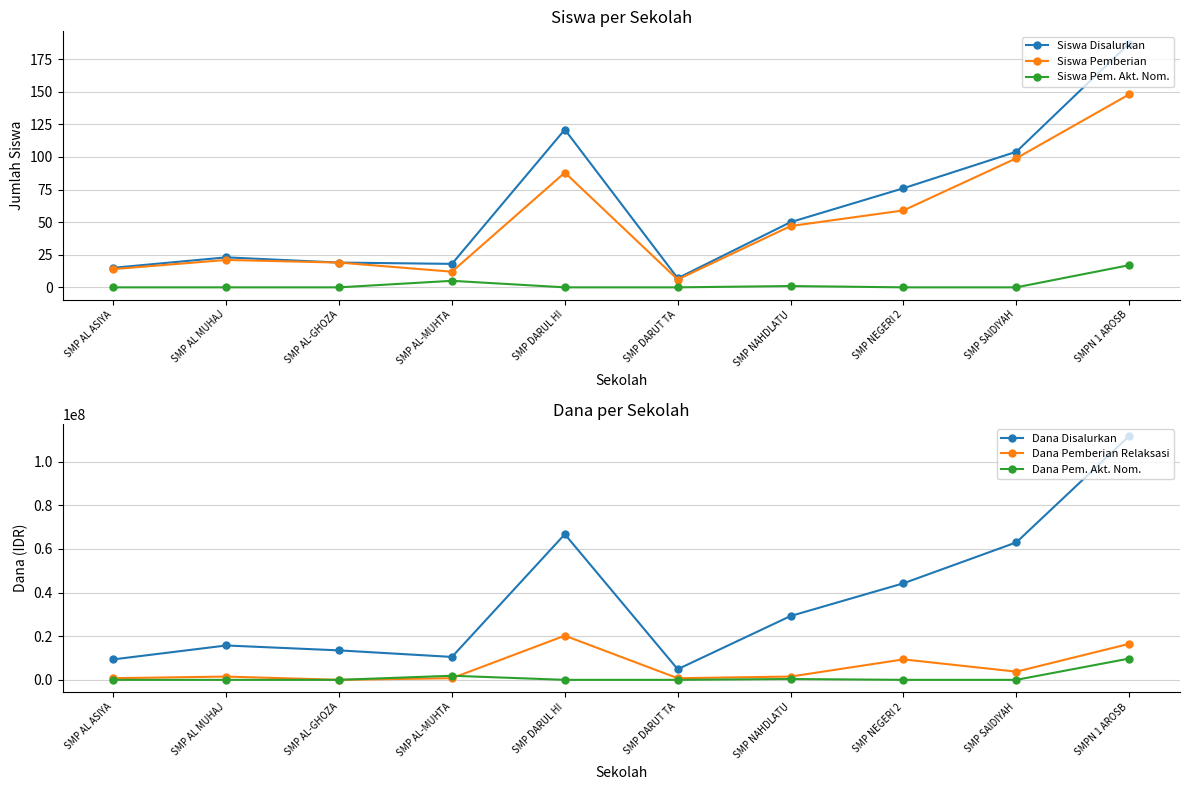

At how many categories does at least one series exceed 81930297?

1